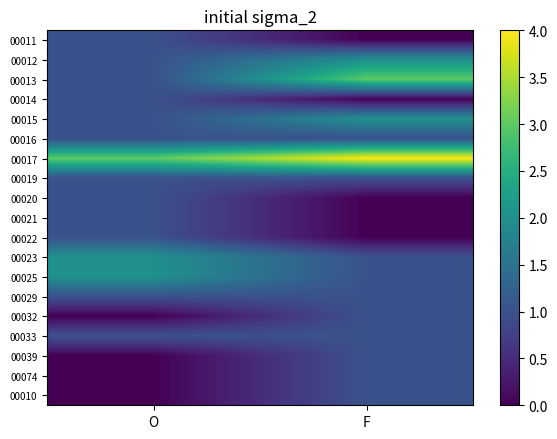

Reading left to right, what are all the values shown in this chart?

00011: O=1	F=0
00012: O=1	F=2
00013: O=1	F=3
00014: O=1	F=0
00015: O=1	F=2
00016: O=1	F=1
00017: O=3	F=4
00019: O=1	F=1
00020: O=1	F=0
00021: O=1	F=0
00022: O=1	F=0
00023: O=2	F=1
00025: O=2	F=1
00029: O=1	F=1
00032: O=0	F=1
00033: O=1	F=1
00039: O=0	F=1
00074: O=0	F=1
00010: O=0	F=1